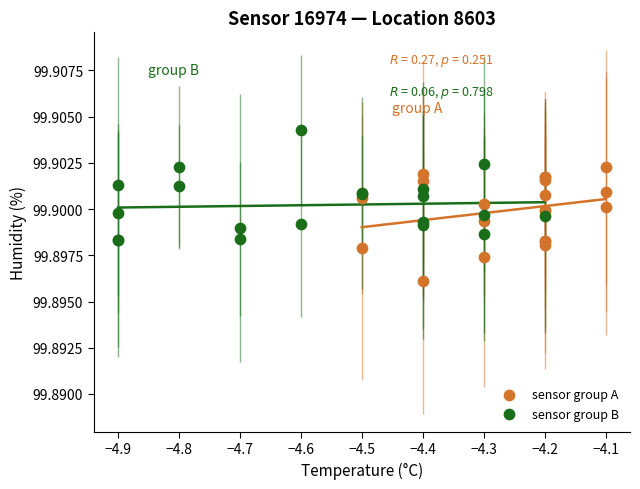

Which series reaches the maximum Y coordinate?

sensor group B